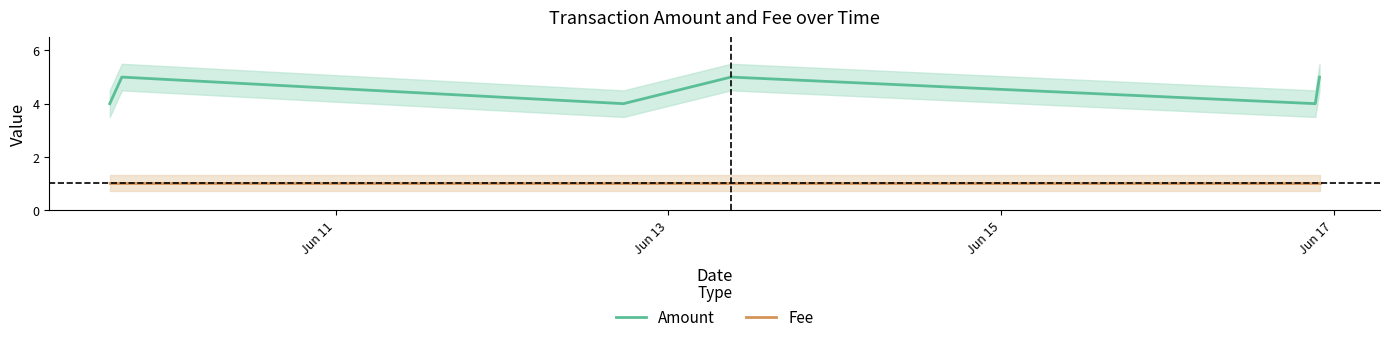

Is this an area chart (filled region under the line)?

No